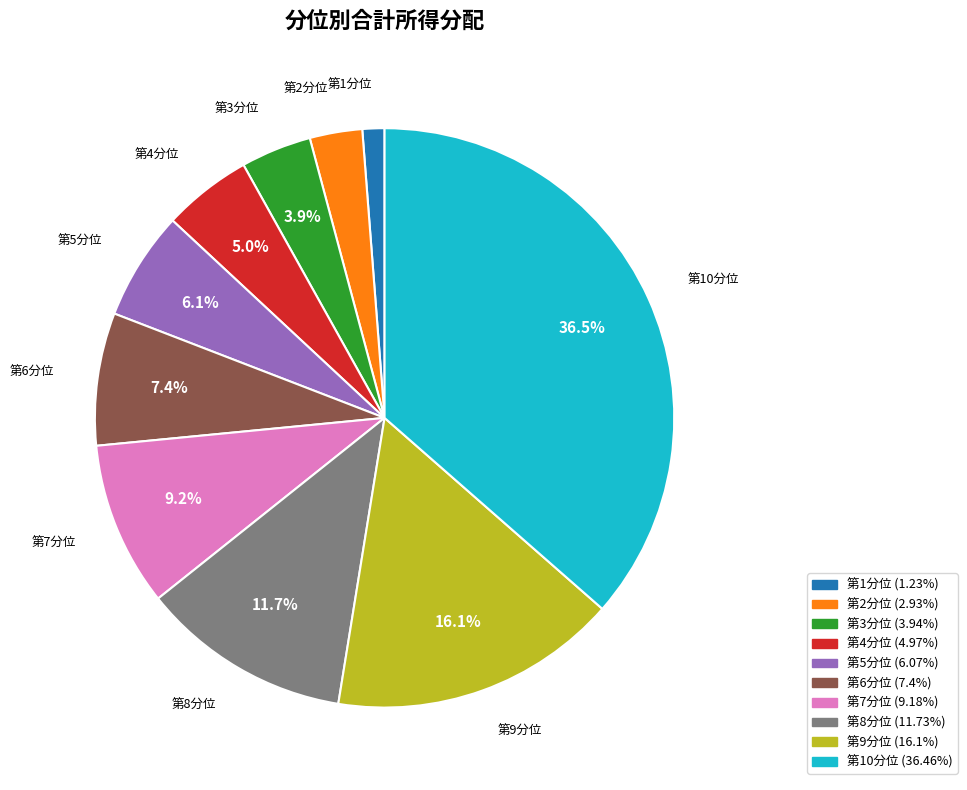

How many segments does this pie chart have?

10